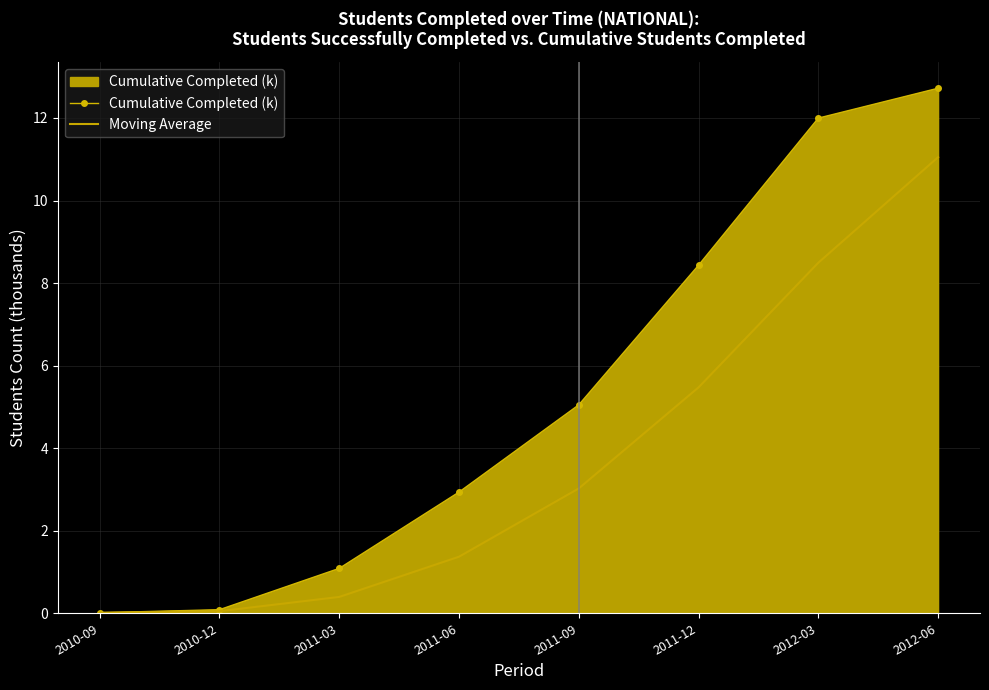

Read the Cumulative Completed (k) value at 2012-06.

12.7